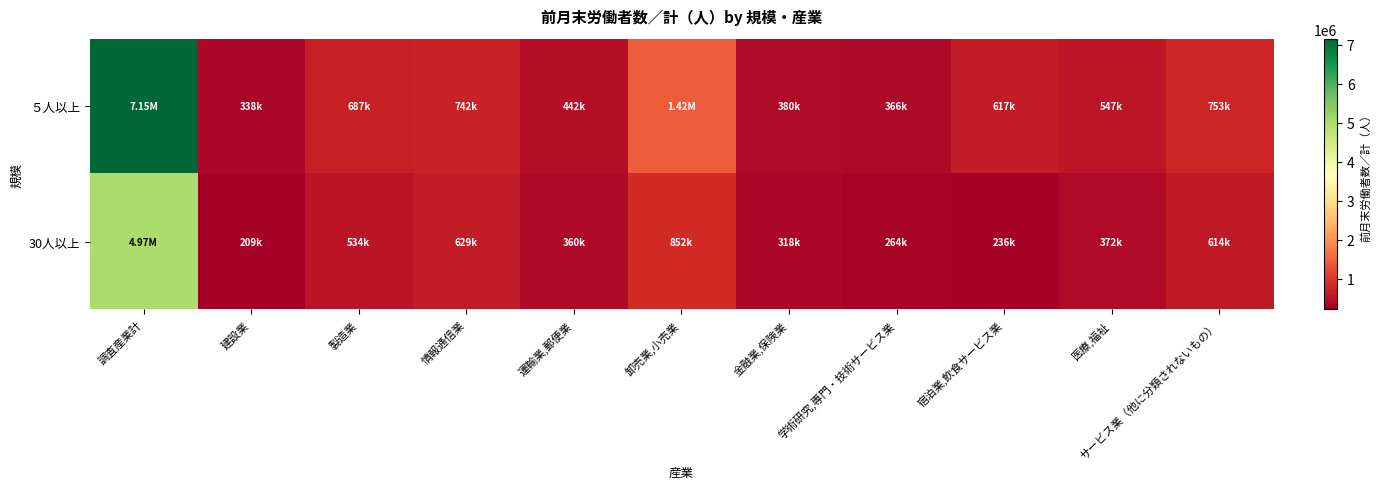

List the series in order of their overall mean, highest first.

５人以上, 30人以上